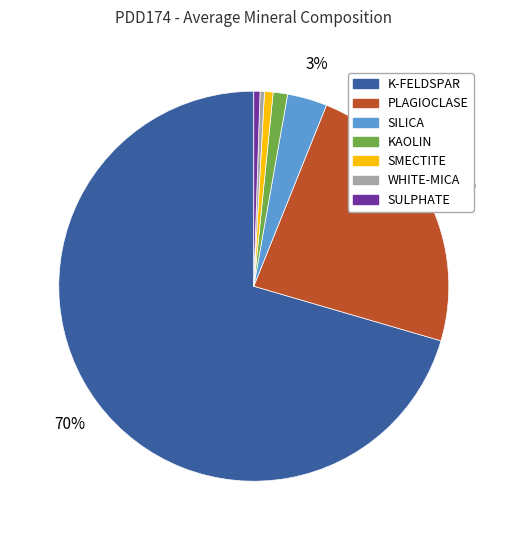

Which has a higher value, SILICA or KAOLIN?

SILICA